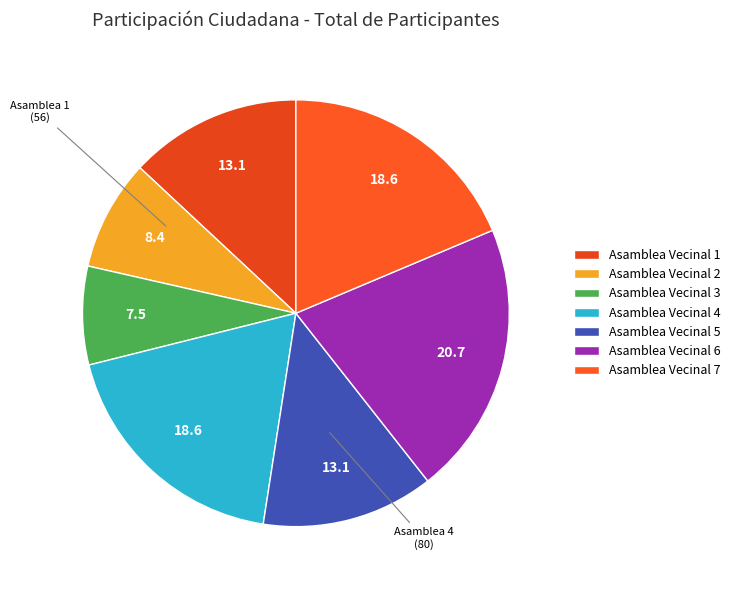

Is it true that Asamblea Vecinal 4 is 7% of the pie?

False